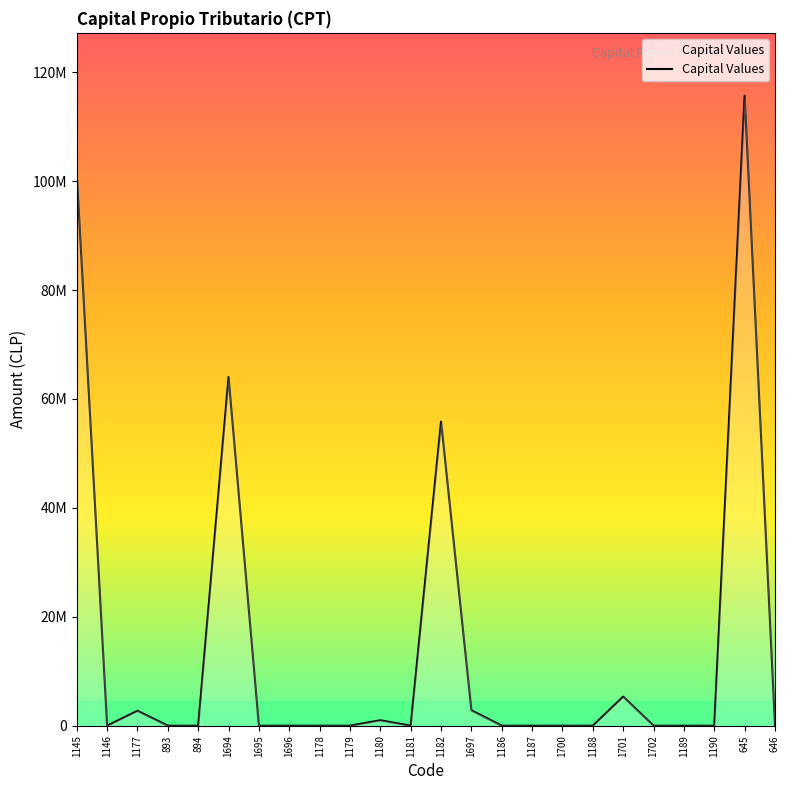

True or false: there are more than 1 points higher than both neighbors.

True